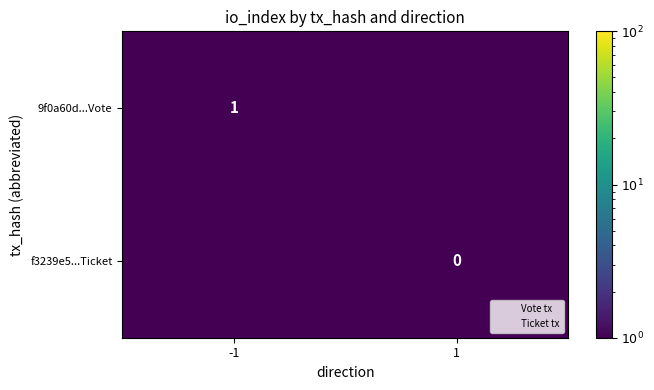

Rank the categories by 9f0a60d...Vote value from highest to lowest.

-1, 1